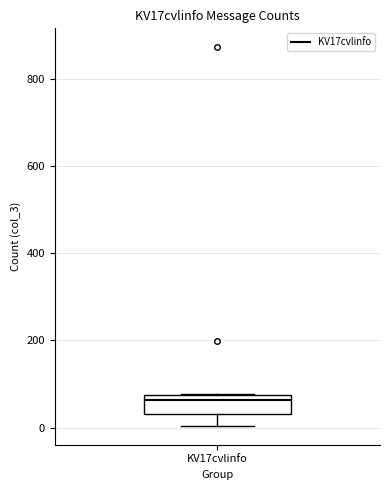

Transcribe this box plot: give where the median line is, the range the box spans, and where the two whiskers end, as read against the y-axis. The values are not printed on the chart, so give them approximately, as read against the axis.

median 60, box 40 to 80, whiskers 0 to 80